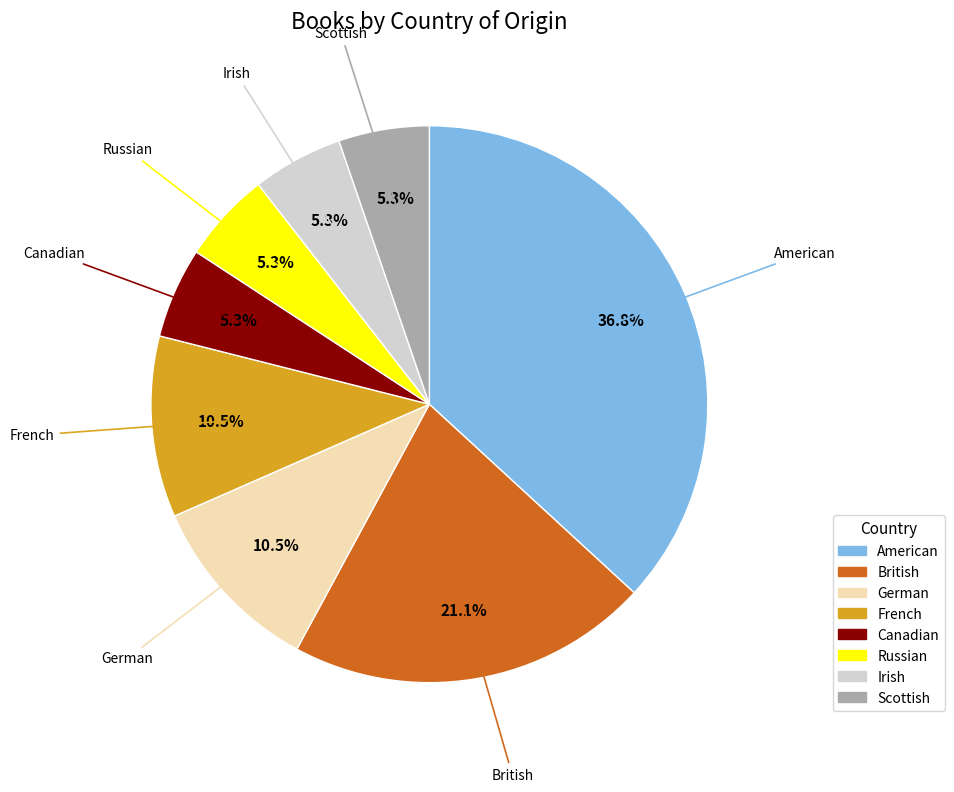

What is the largest slice in the pie chart?

American